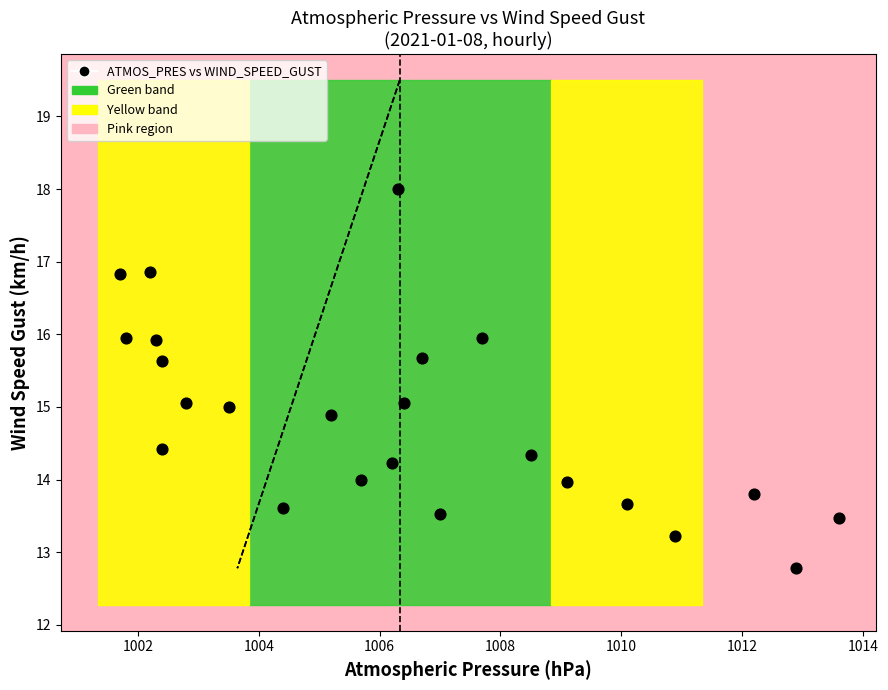

What is the range of Y values (max minus min)?

5.2